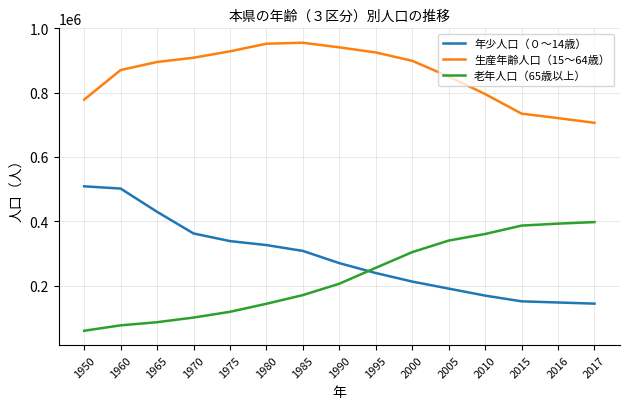

What is the difference between the second highest and minimum values in the 年少人口（０～14歳） series?

357947